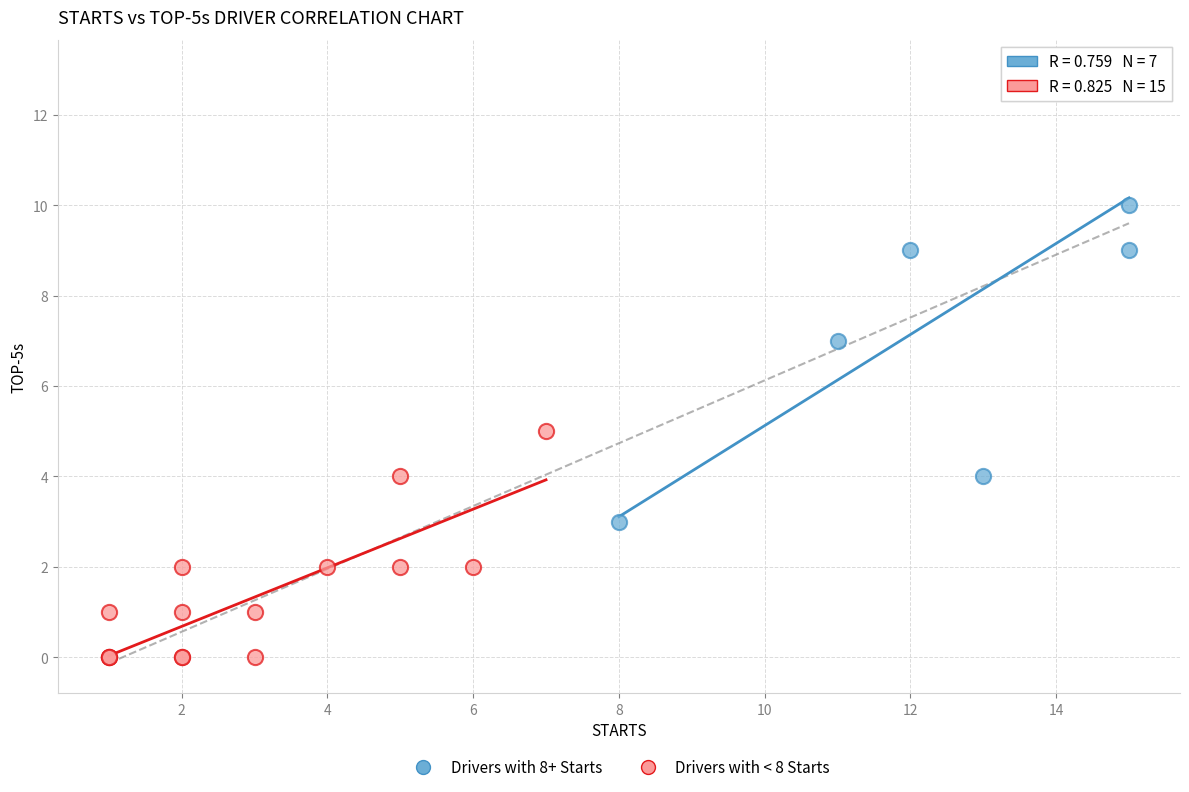

Which series has the largest Y range (max minus min)?

Drivers with 8+ Starts